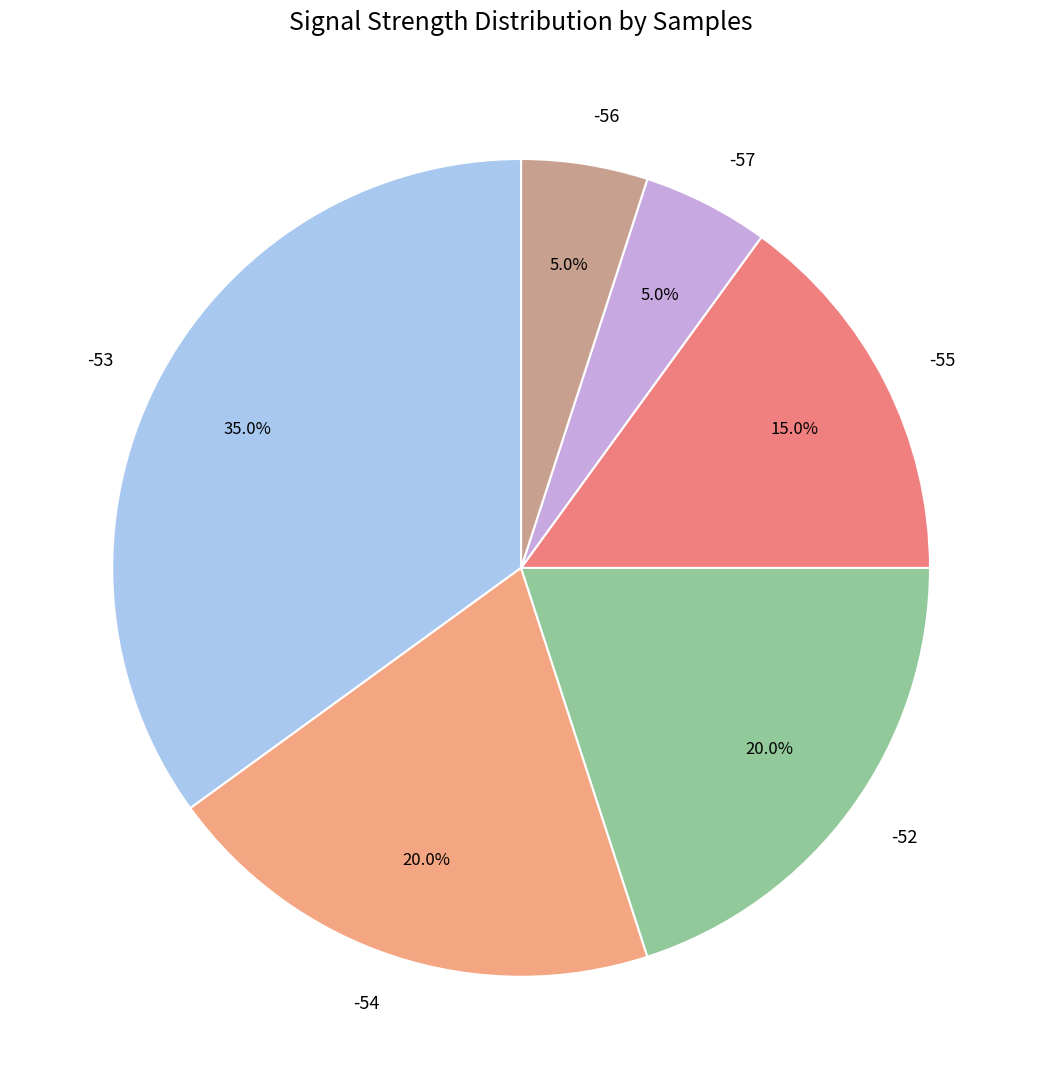

Between -52 and -53, which is larger?

-53